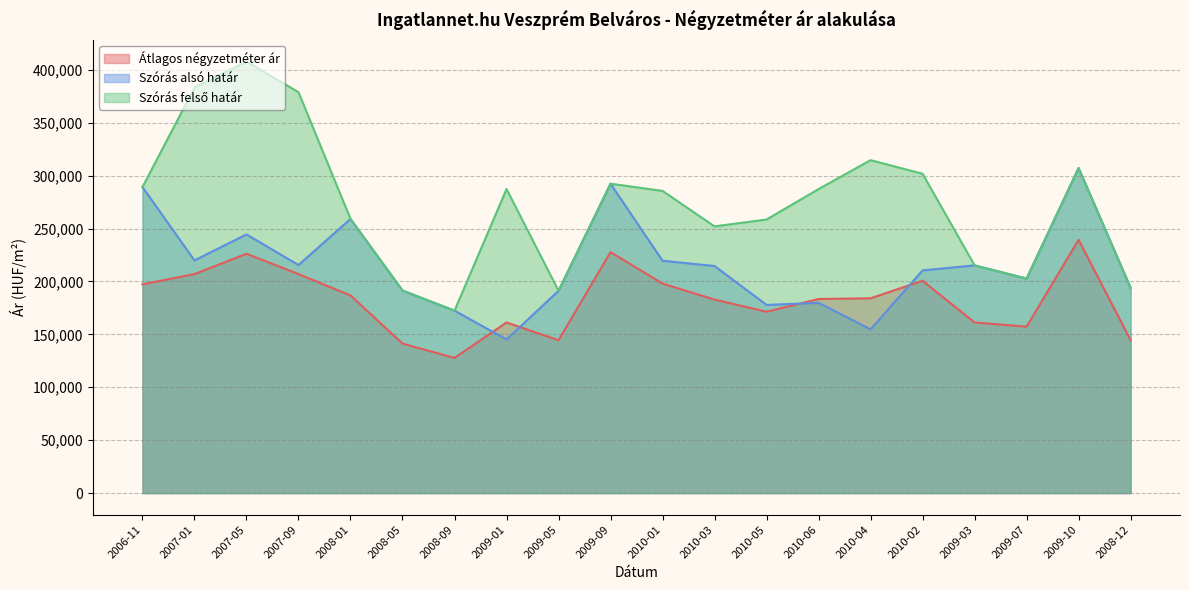

At which label is Szórás felső határ closest to 290085?

2006-11